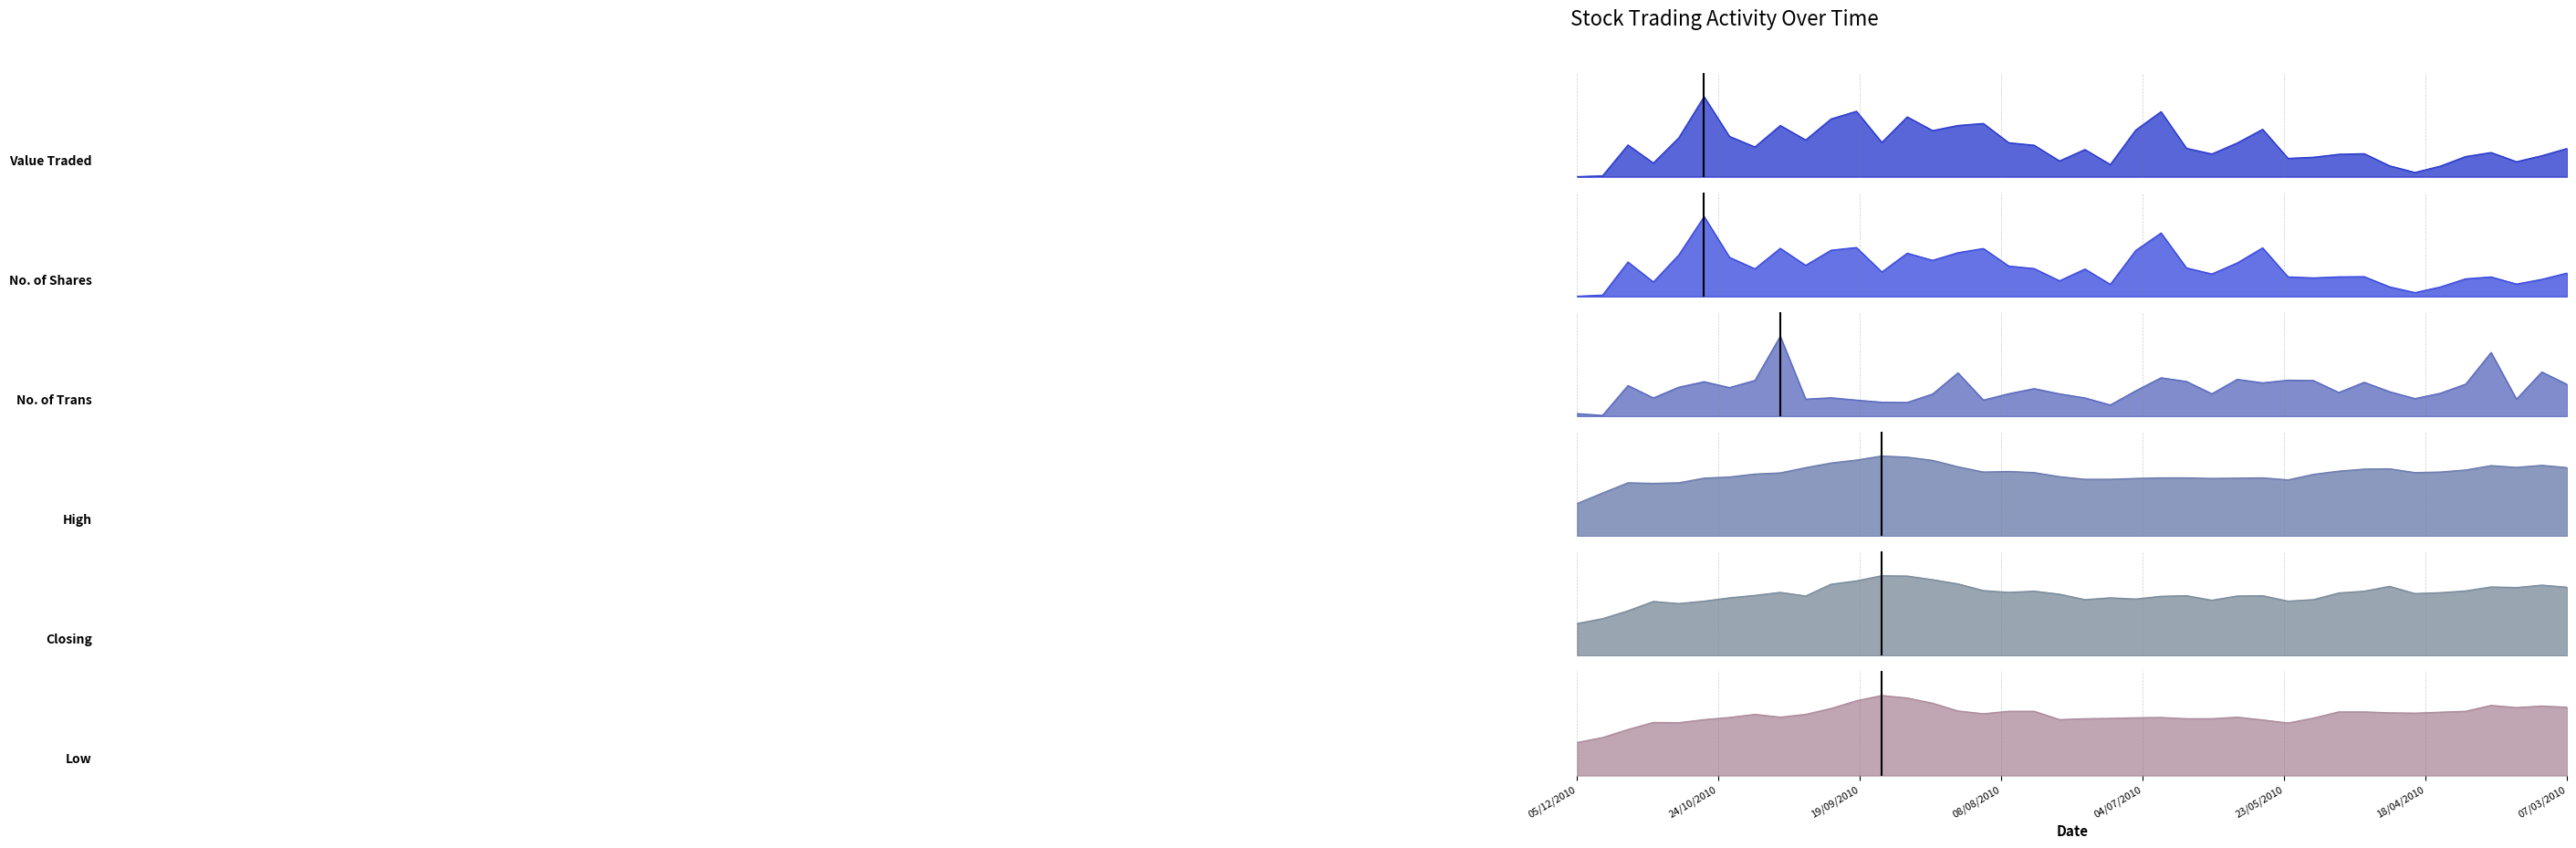

What is the sum of the No. of Trans values at 17/10/2010 and 04/07/2010?

0.8